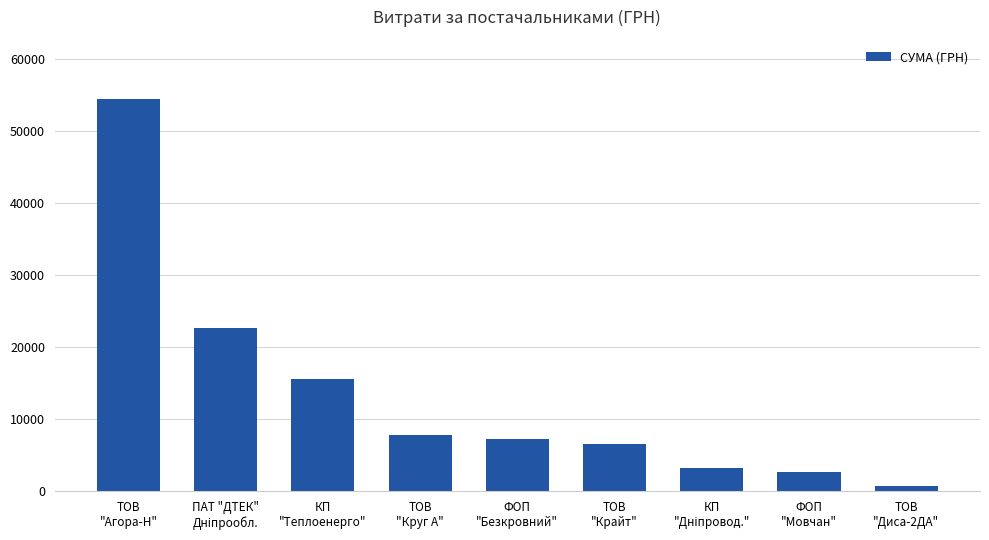

Reading right to left, what are all the values shown in this chart?

715.5	2712.0	3213.0	6510.9	7274.4	7757.3	15570.0	22733.0	54485.6